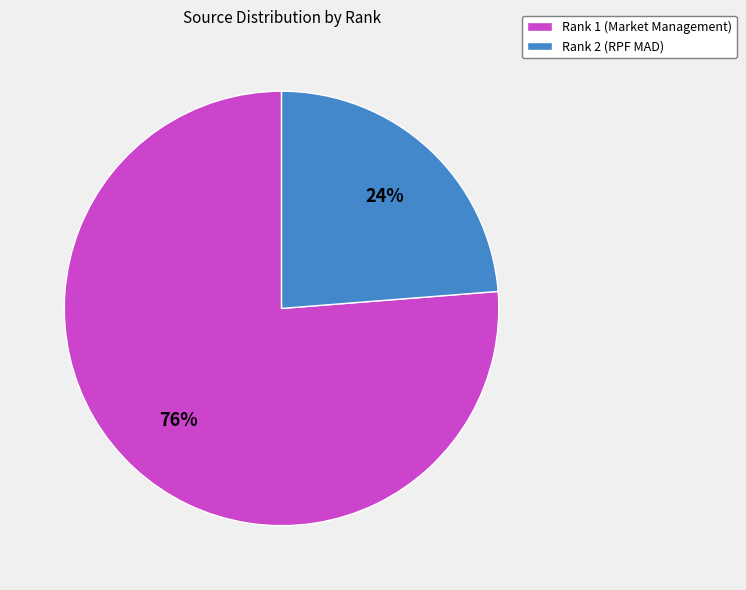

Which slice is the smallest?

Rank 2 (RPF MAD)